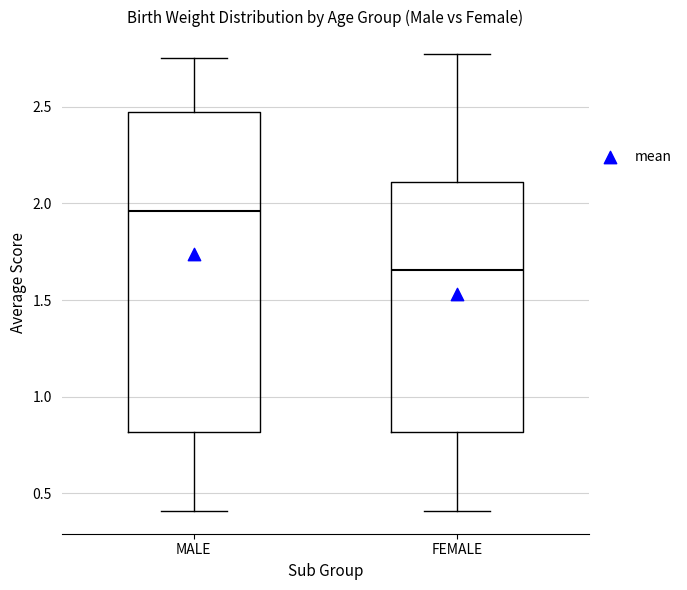

Where does the lower whisker of the box for MALE end on the y-axis? The values are not printed on the chart, so give them approximately, as read against the axis.

0.40